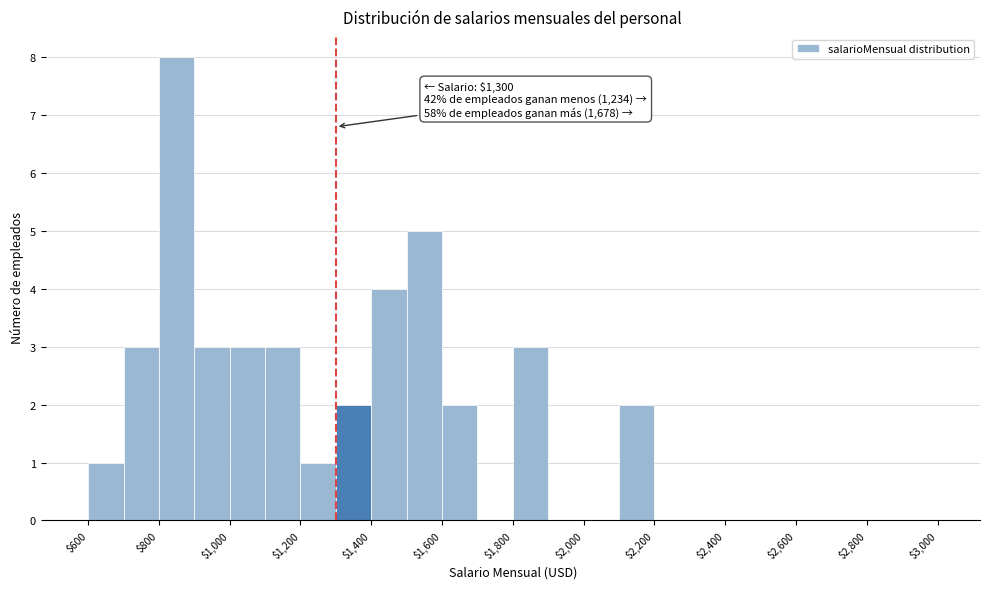

Over which range of the x-axis is the bar tallest?

800 to 900